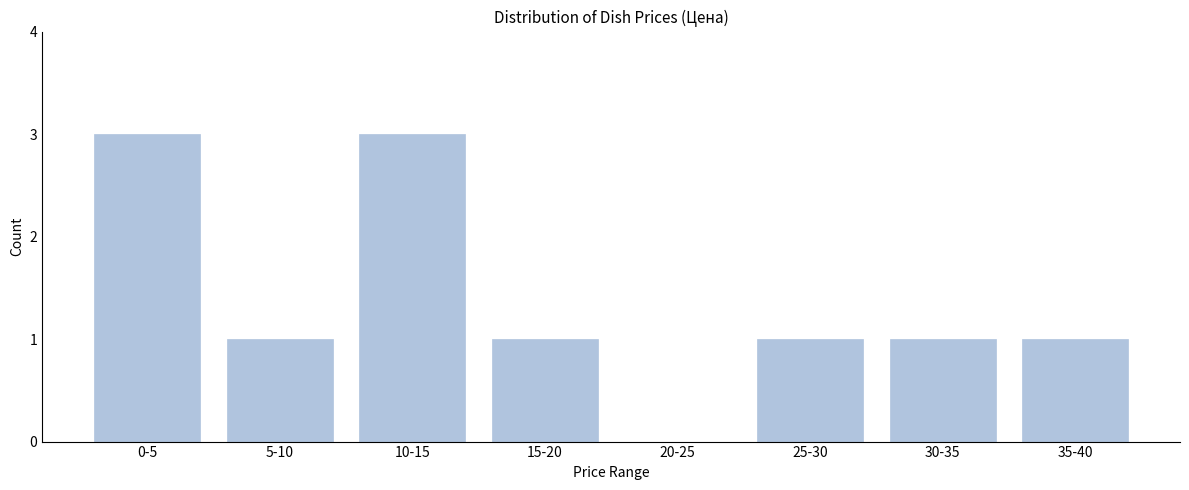

Reading right to left, extract all data points from this chart.

35-40=1	30-35=1	25-30=1	20-25=0	15-20=1	10-15=3	5-10=1	0-5=3